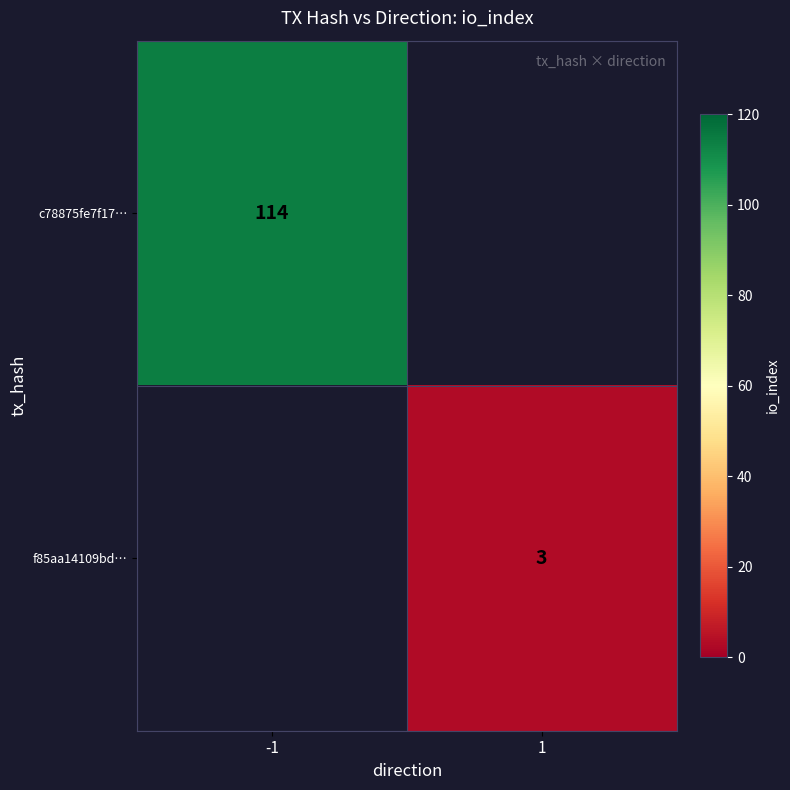

True or false: c78875fe7f17… has a value of 62 at -1.

False